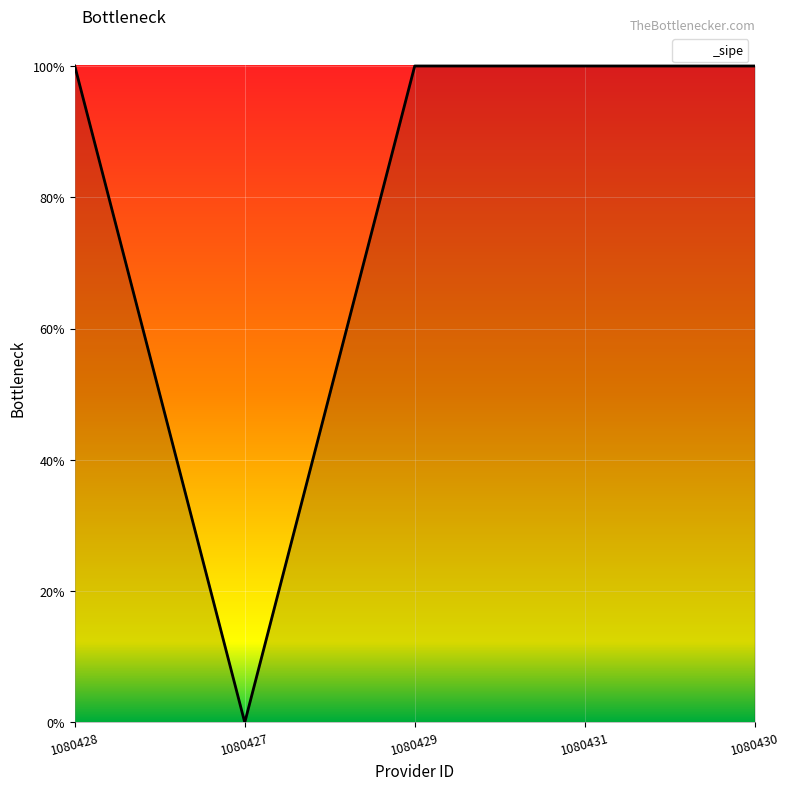

Is this an area chart (filled region under the line)?

Yes